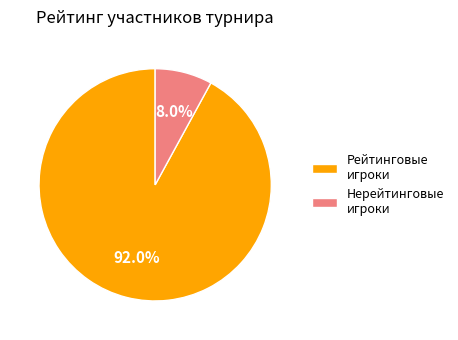

What portion of the pie excludes Нерейтинговые игроки?

92.0%